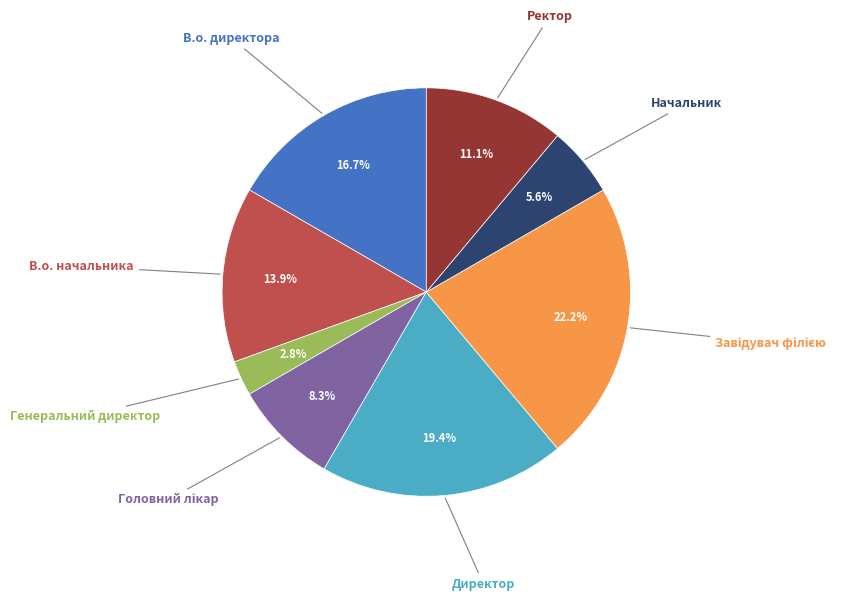

Is there a majority slice in this chart?

No